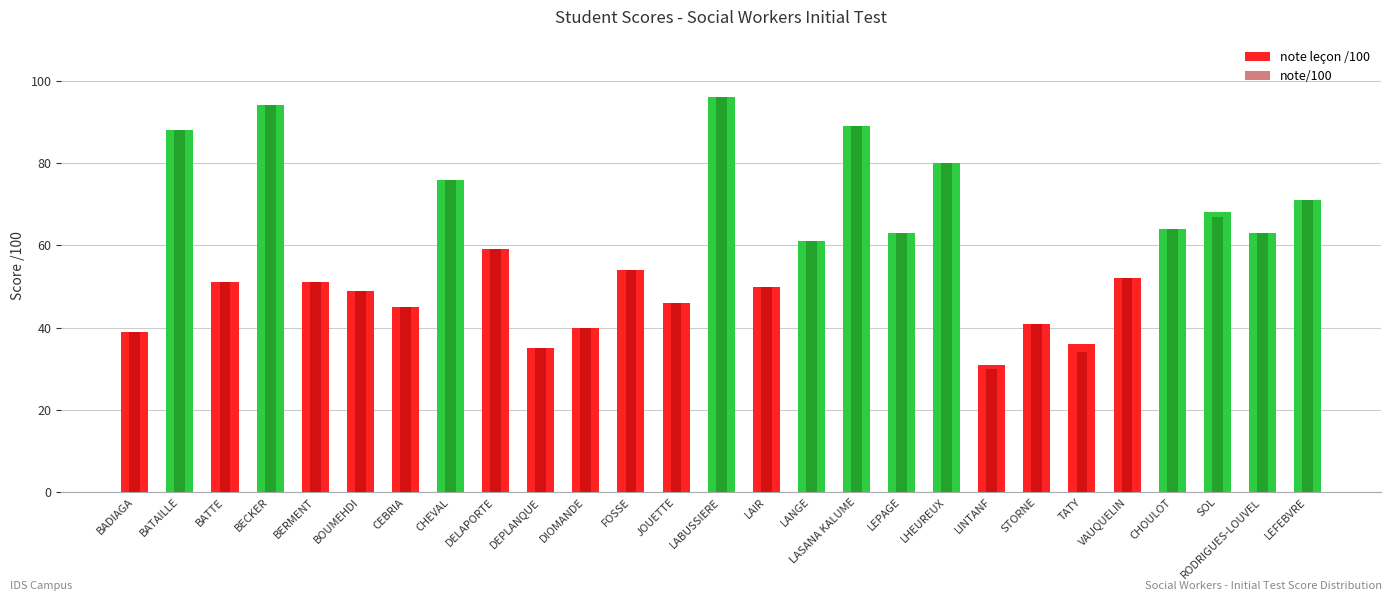

Reading left to right, what are all the values shown in this chart?

note leçon /100: BADIAGA=39	BATAILLE=88	BATTE=51	BECKER=94	BERMENT=51	BOUMEHDI=49	CEBRIA=45	CHEVAL=76	DELAPORTE=59	DEPLANQUE=35	DIOMANDE=40	FOSSE=54	JOUETTE=46	LABUSSIERE=96	LAIR=50	LANGE=61	LASANA KALUME=89	LEPAGE=63	LHEUREUX=80	LINTANF=31	STORNE=41	TATY=36	VAUQUELIN=52	CHOULOT=64	SOL=68	RODRIGUES-LOUVEL=63	LEFEBVRE=71
note/100: BADIAGA=39	BATAILLE=88	BATTE=51	BECKER=94	BERMENT=51	BOUMEHDI=49	CEBRIA=45	CHEVAL=76	DELAPORTE=59	DEPLANQUE=35	DIOMANDE=40	FOSSE=54	JOUETTE=46	LABUSSIERE=96	LAIR=50	LANGE=61	LASANA KALUME=89	LEPAGE=63	LHEUREUX=80	LINTANF=30	STORNE=41	TATY=34	VAUQUELIN=52	CHOULOT=64	SOL=67	RODRIGUES-LOUVEL=63	LEFEBVRE=71